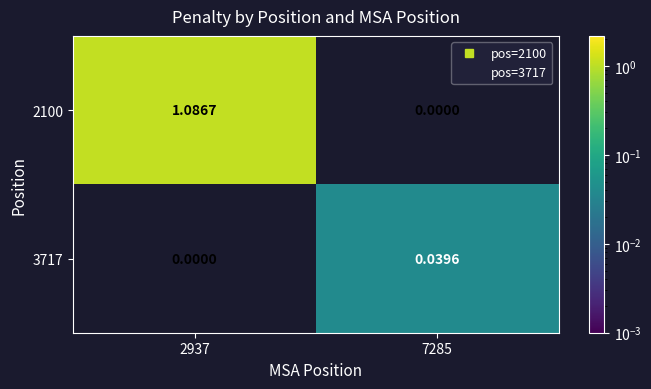

Is the value of 3717 at 7285 greater than the value of 2100 at 7285?

Yes